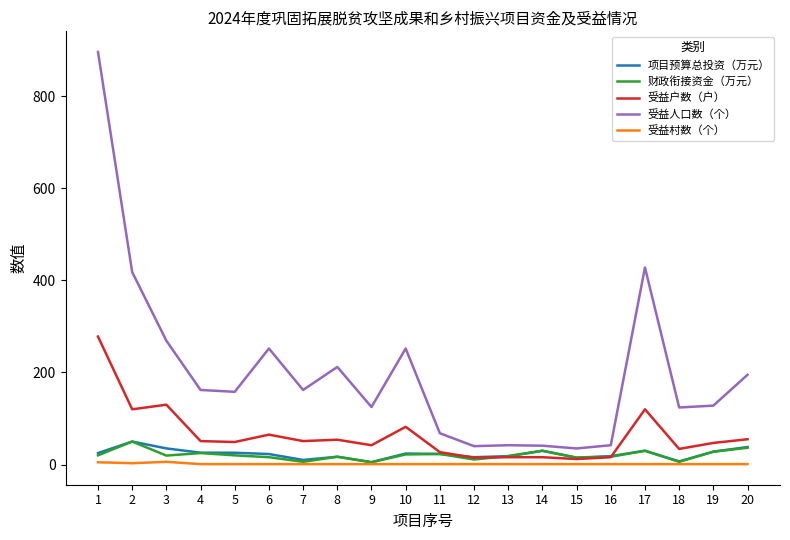

Which series has the largest total across all categories?

受益人口数（个）